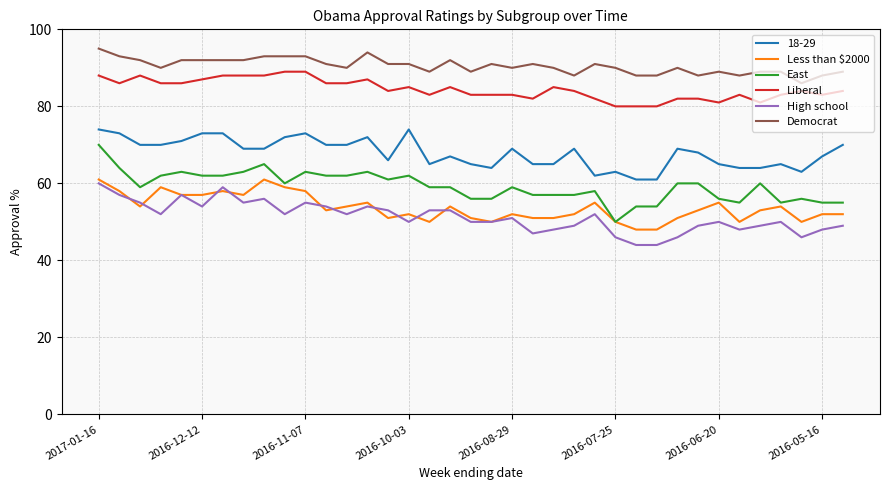

Rank the series by their maximum value, from lowest to highest.

High school, Less than $2000, East, 18-29, Liberal, Democrat